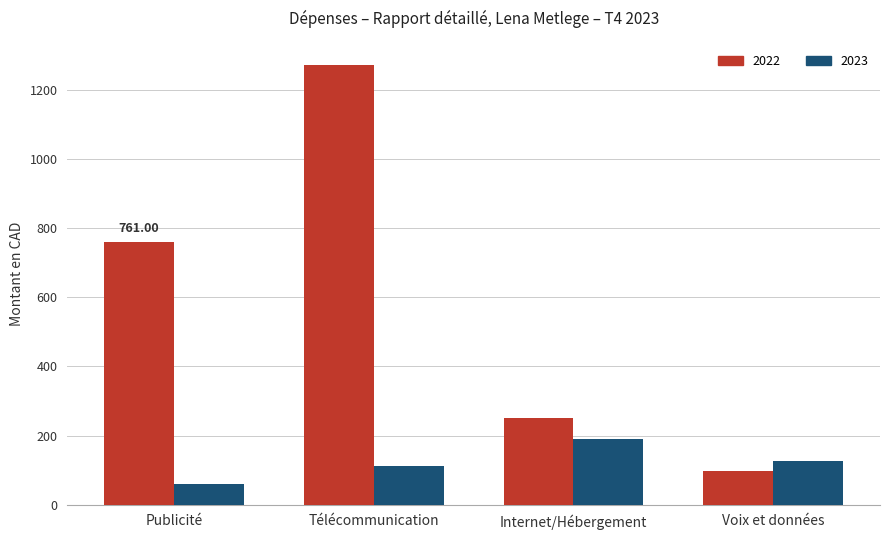

The 2023 series shows 59.9 at Publicité. True or false?

True